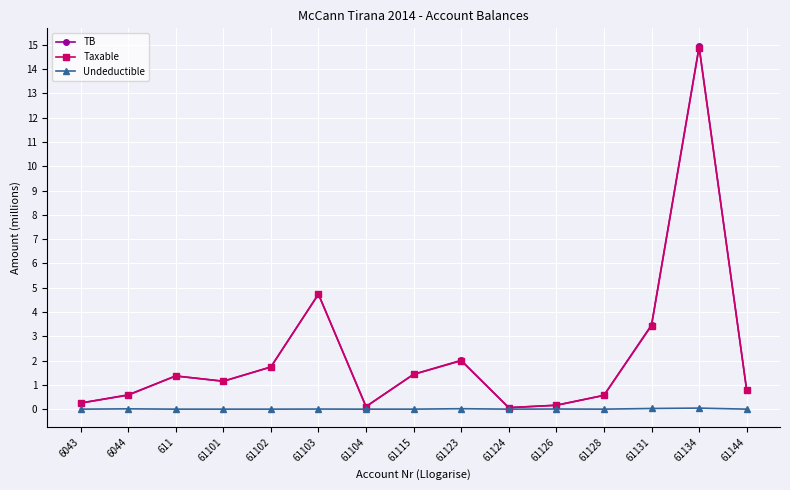

At which category is the sum across all series the highest?

61134